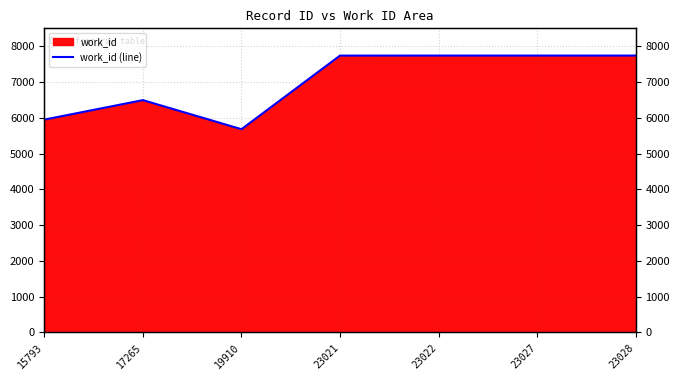

Count the number of data series in this chart.

1